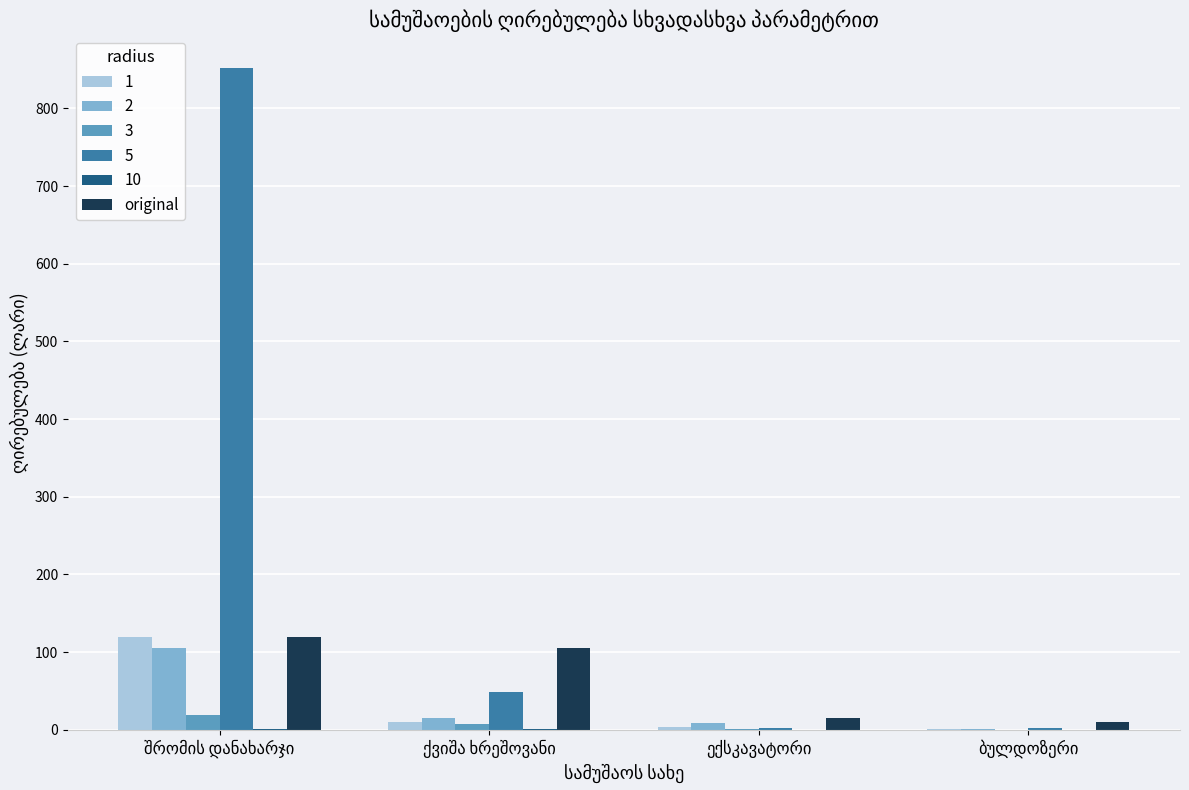

What is the maximum value for 3?

19.1